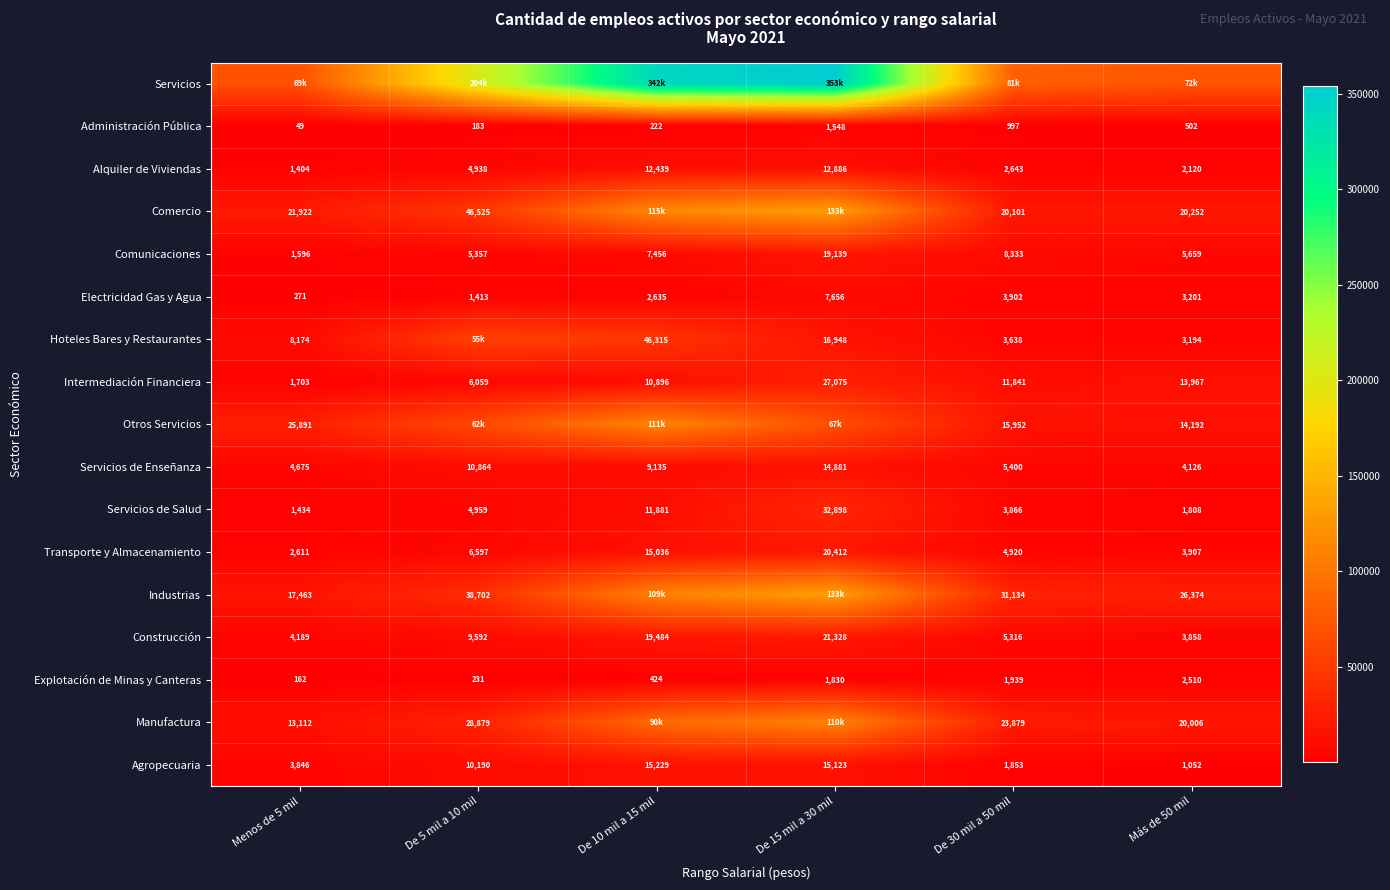

At which label is Servicios de Enseñanza closest to 9503?

De 10 mil a 15 mil